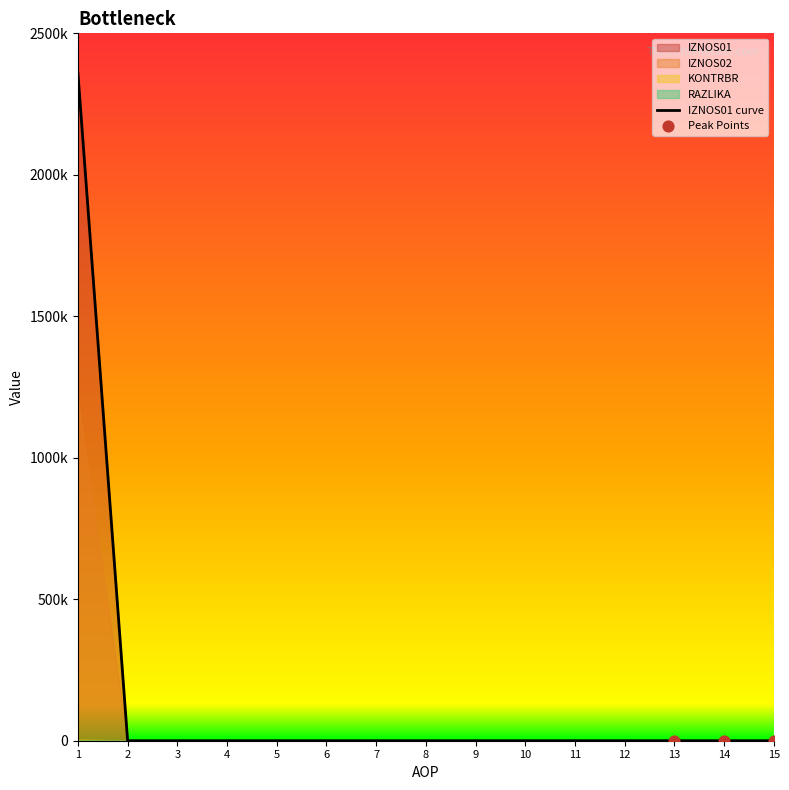

What is the total value across all series at 2?

2.0